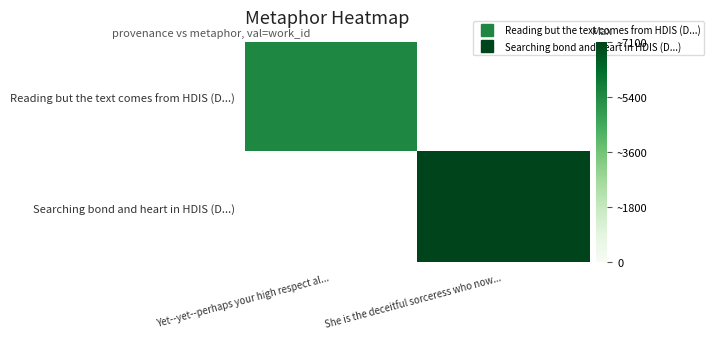

At Yet--yet--perhaps your high respect al..., list the series in order from largest to smallest.

Reading but the text comes from HDIS (D...), Searching bond and heart in HDIS (D...)